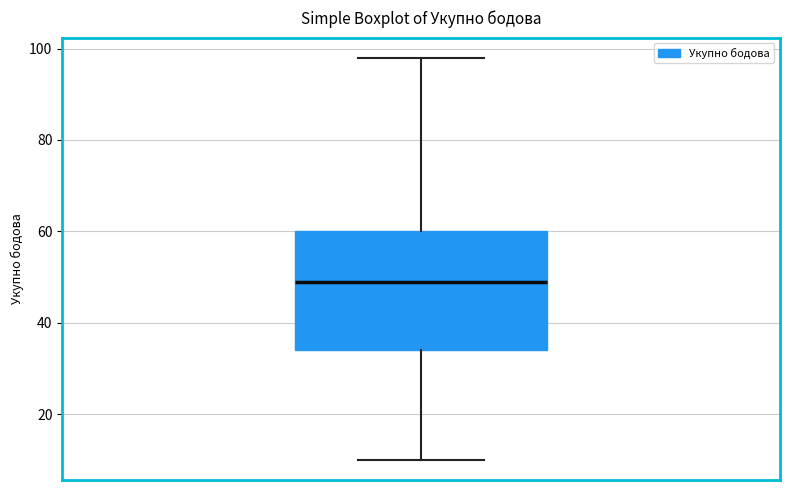

Transcribe this box plot: give where the median line is, the range the box spans, and where the two whiskers end, as read against the y-axis. The values are not printed on the chart, so give them approximately, as read against the axis.

median 50, box 34 to 60, whiskers 10 to 98